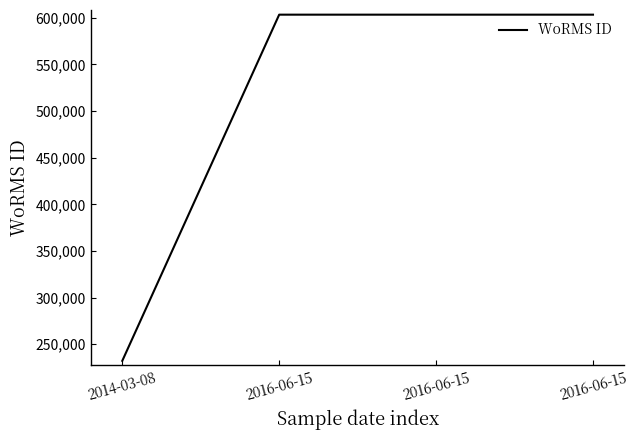

Count the number of categories in the chart.

4